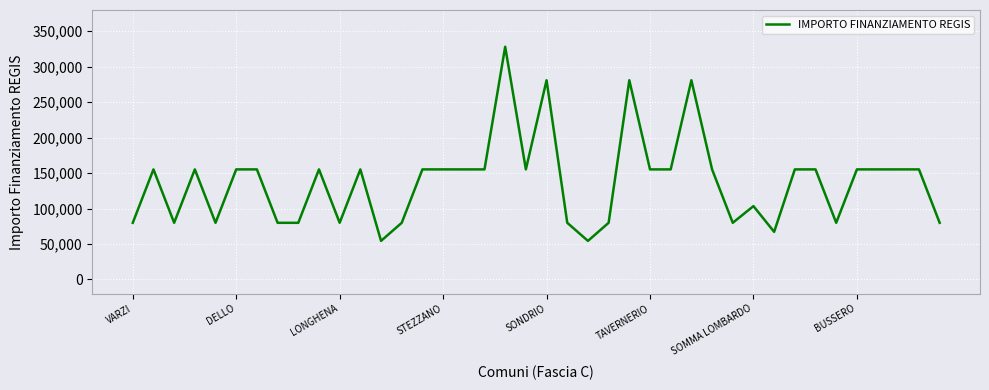

What is the smallest value displayed?

54412